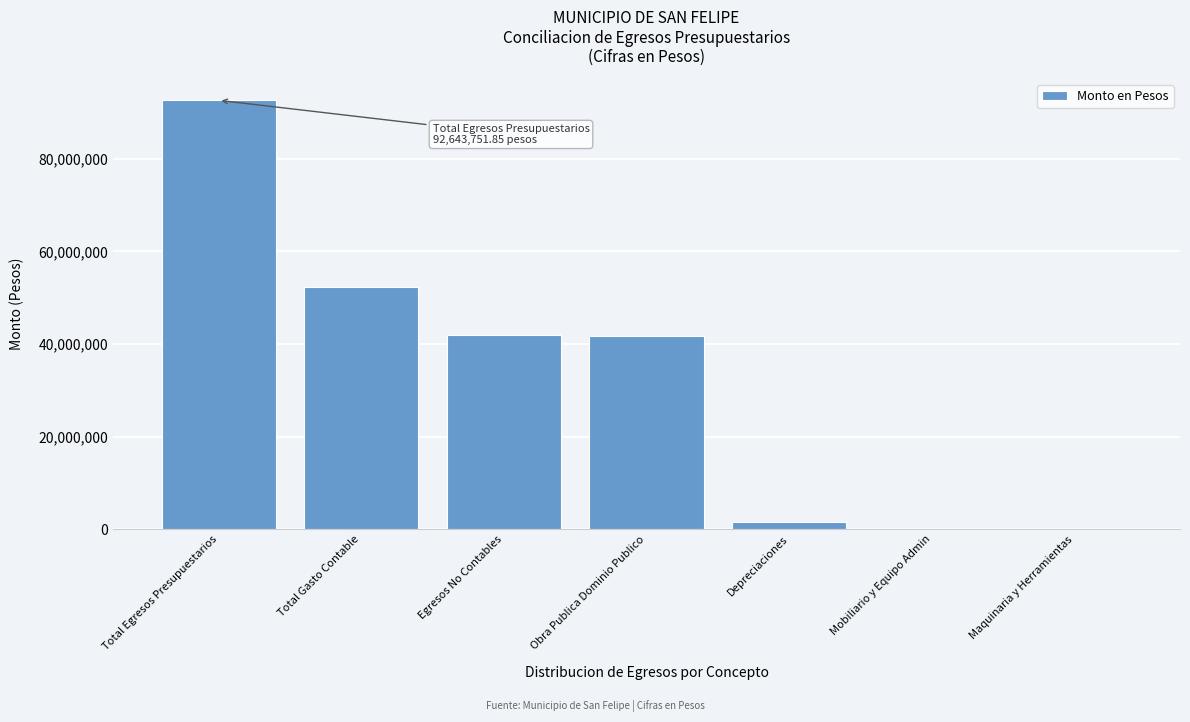

Read the value at Egresos No Contables.

41890840.2